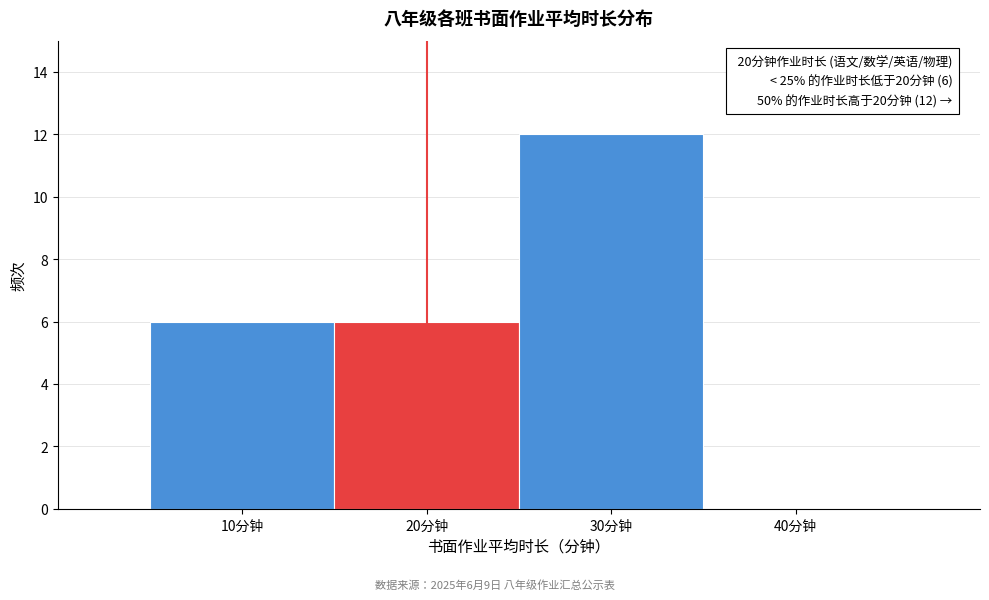

Which range on the x-axis has the tallest bar?

25 to 35